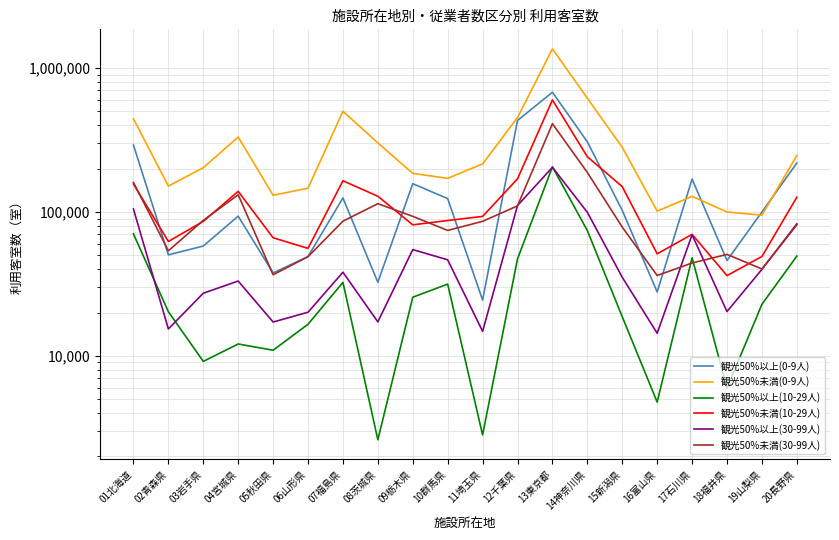

In 観光50%以上(10-29人), how many points are lower than both neighbors (excluding endpoints)?

6